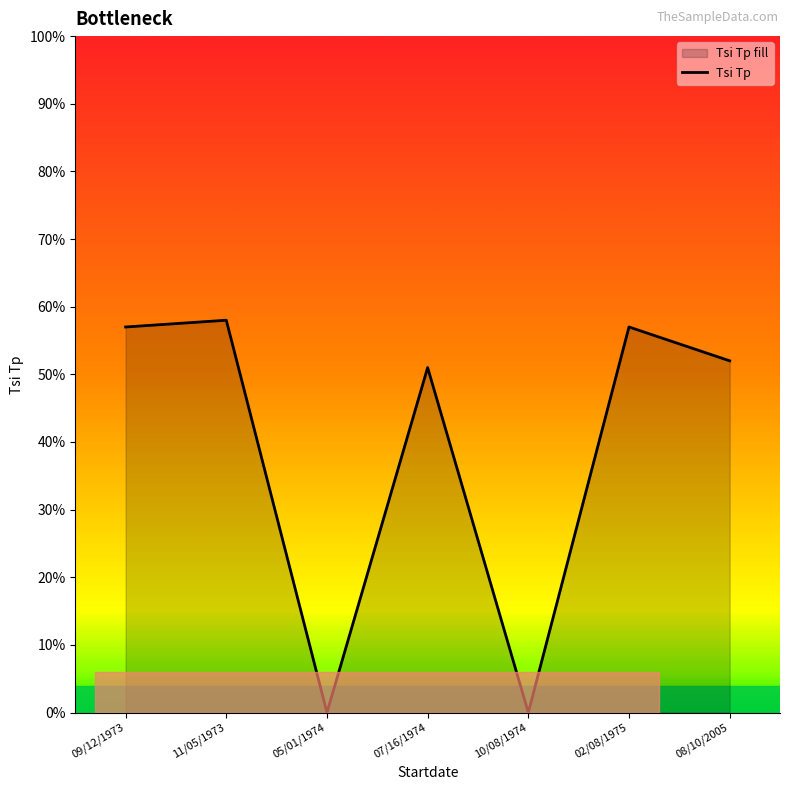

Does the chart display data point markers on the line(s)?

No